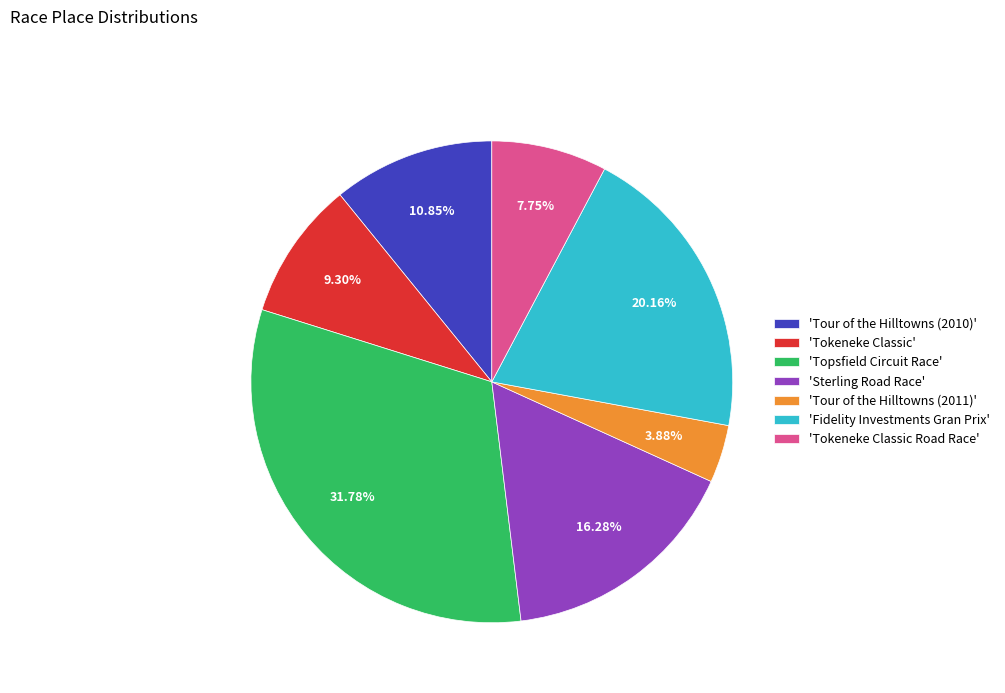

Approximately how many times larger is the value at 'Sterling Road Race' compared to 'Tour of the Hilltowns (2011)'?

4.2